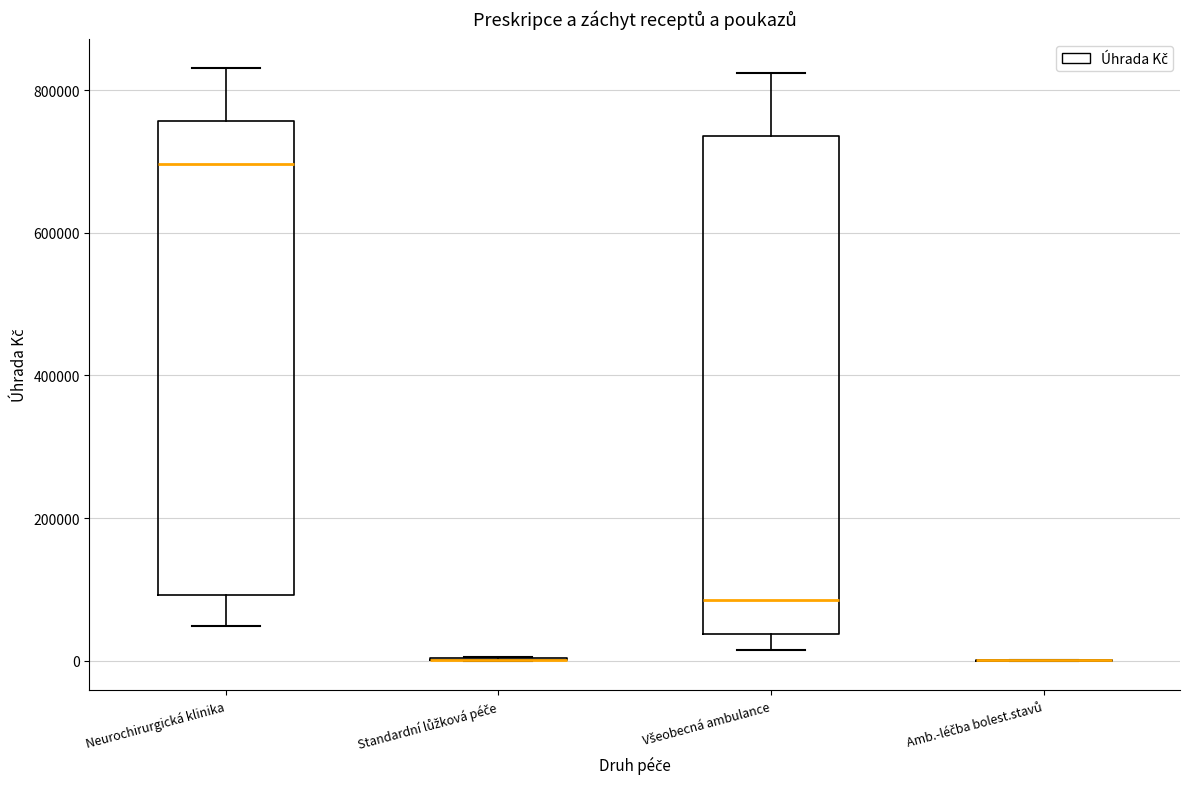

Comparing the boxes themselves (not the whiskers), which one is the tallest?

Všeobecná ambulance